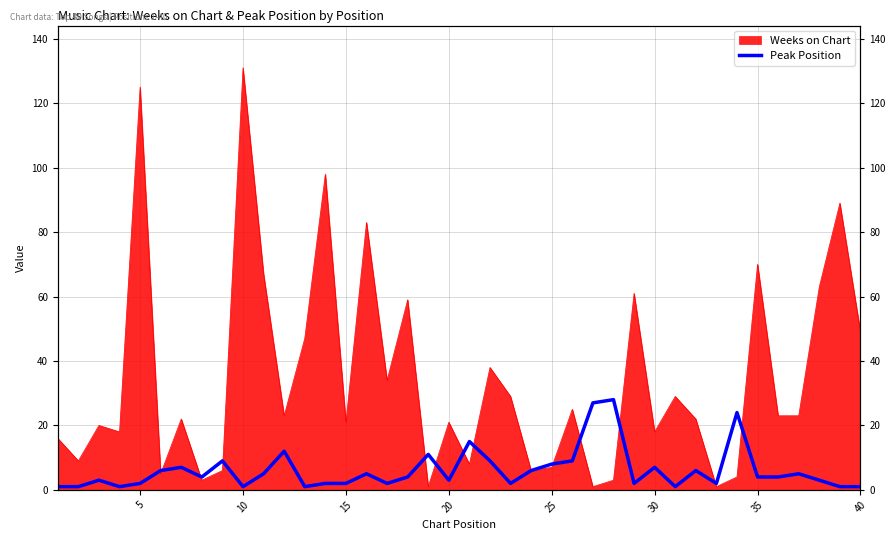

What is the sum of all values?

246